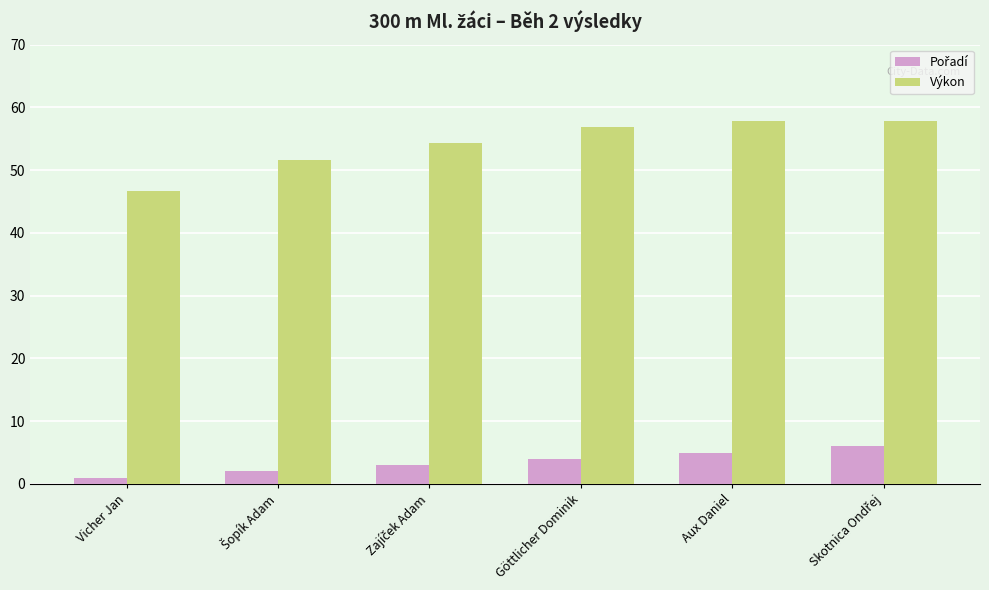

Which series has the largest total across all categories?

Výkon